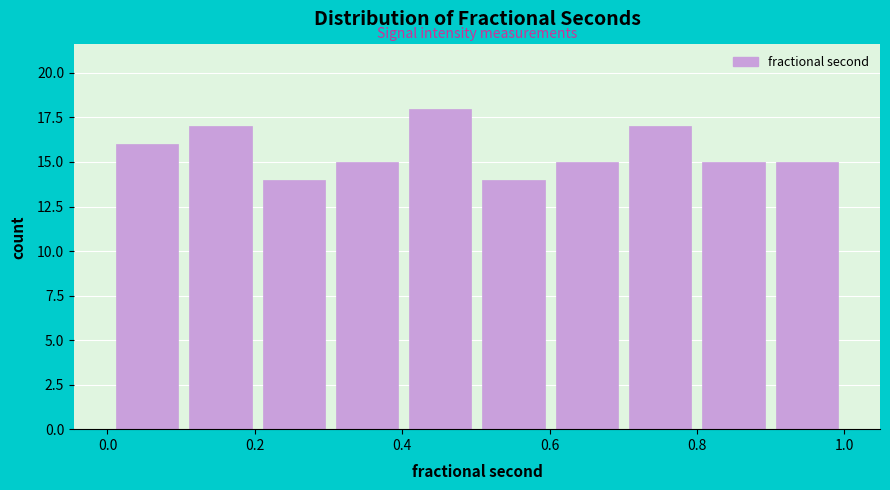

Reading left to right, list every bar in this chart as the range it spans on the x-axis followed by its height. Neither the bar edges nor the heights are printed on the chart, so give them approximately, as read against the axes.

0.0 to 0.1: 16
0.1 to 0.2: 17
0.2 to 0.3: 14
0.3 to 0.4: 15
0.4 to 0.5: 18
0.5 to 0.6: 14
0.6 to 0.7: 15
0.7 to 0.8: 17
0.8 to 0.9: 15
0.9 to 1.0: 15